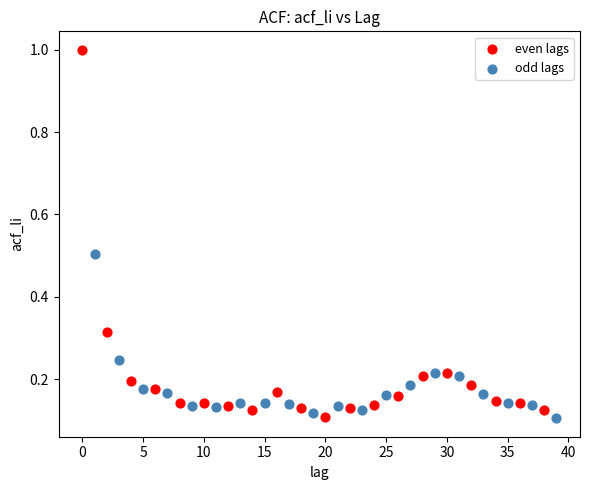

Which series reaches the maximum Y coordinate?

even lags